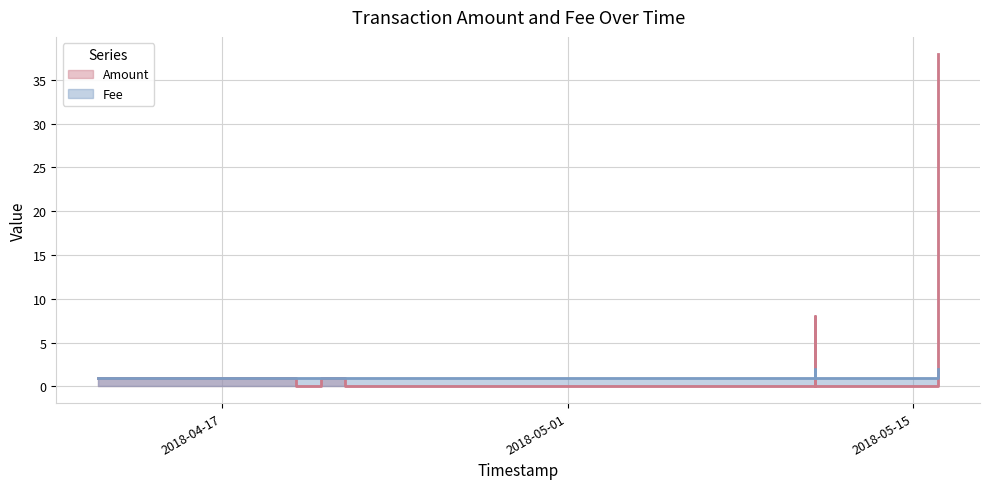

Rank the series at 2018-05-16 from lowest to highest value.

Fee, Amount